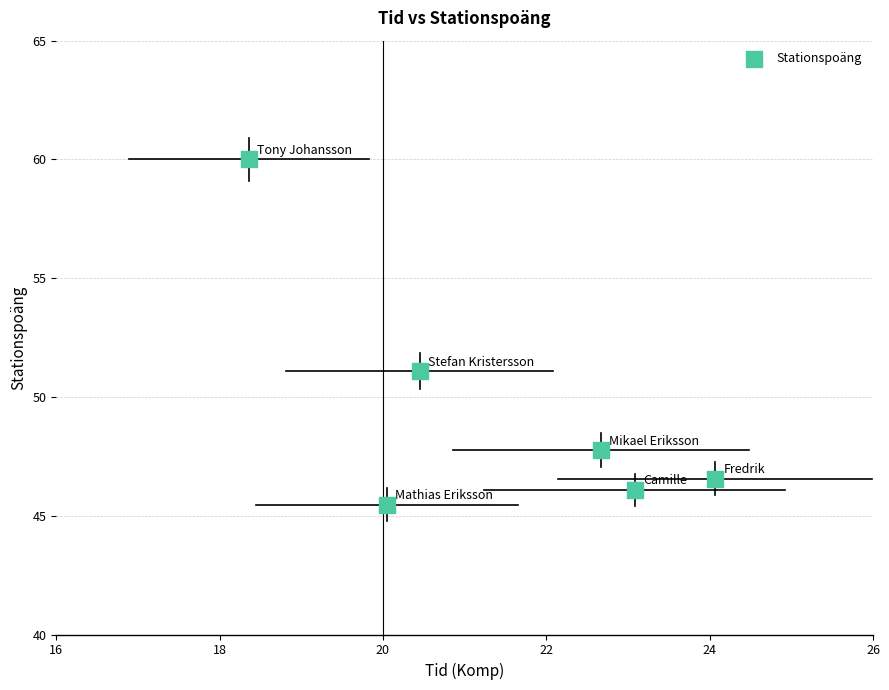

What is the range of X values (max minus min)?

5.7